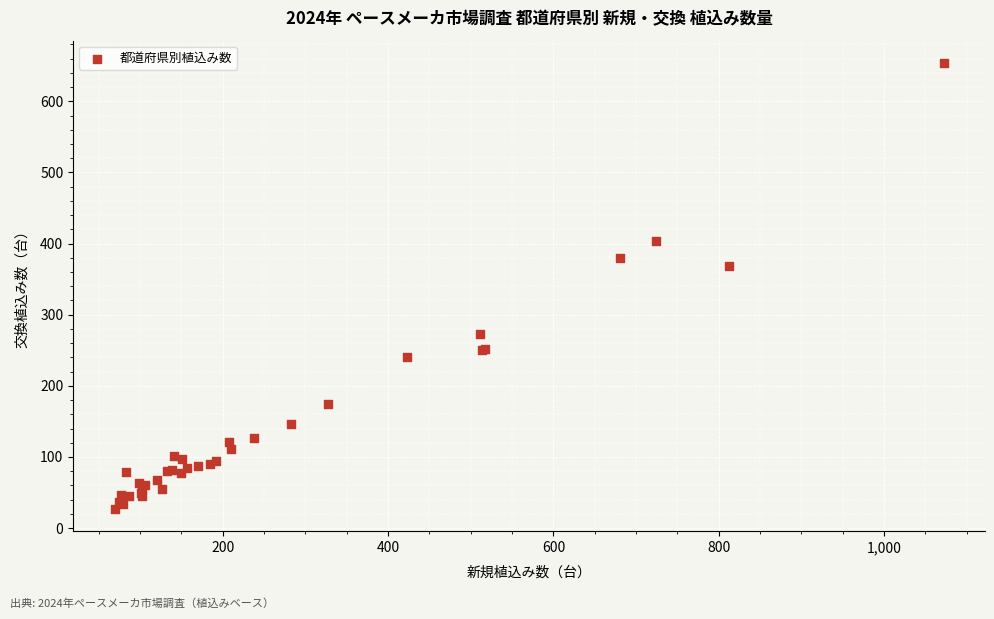

What Y value in the scatter plot is closest to 340?

368